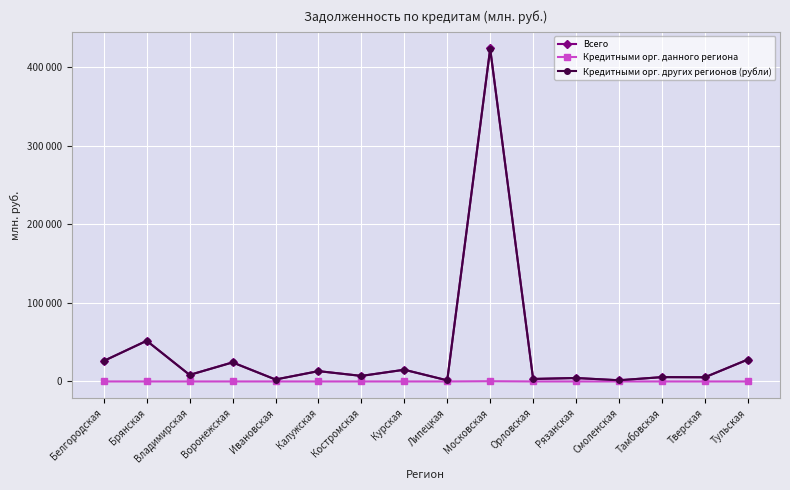

What are all the series names shown in the legend?

Всего, Кредитными орг. данного региона, Кредитными орг. других регионов (рубли)